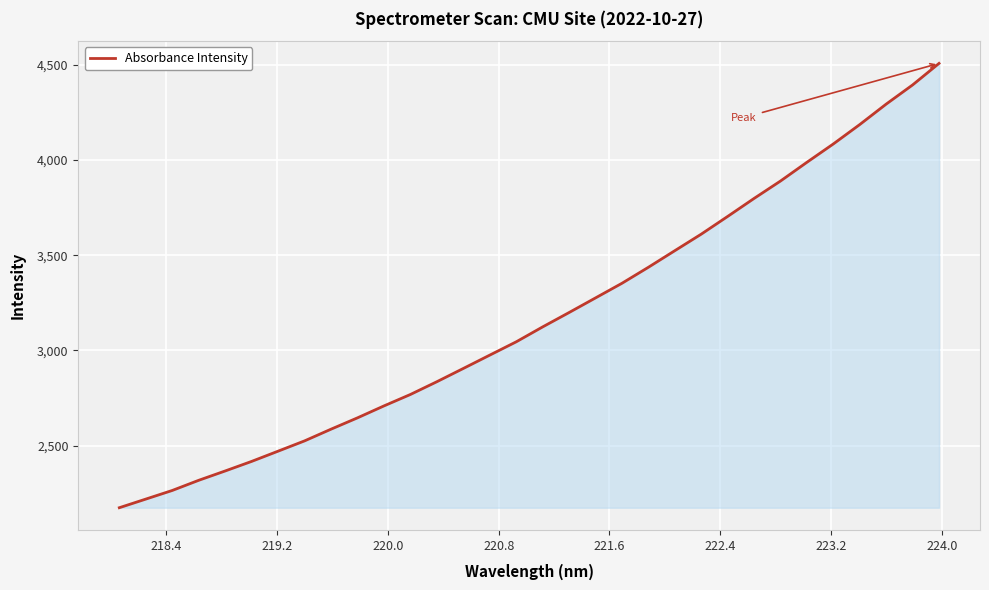

What is the difference between the maximum and minimum values?

2333.2